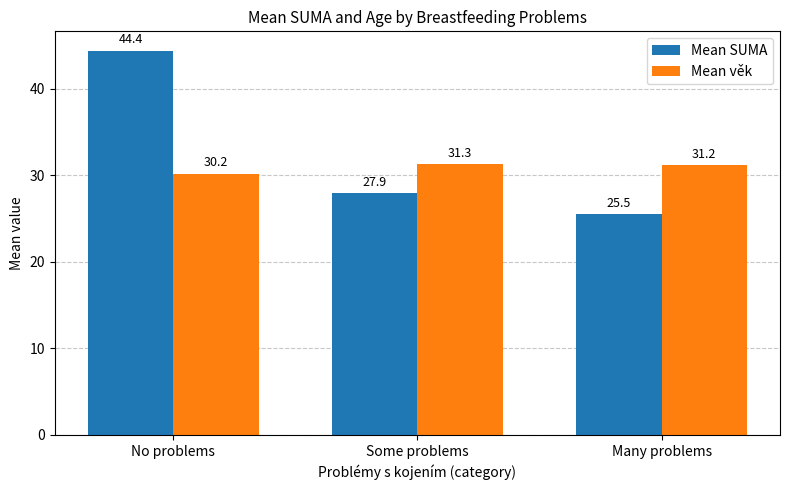

Where is Mean věk nearest to the value 30?

No problems